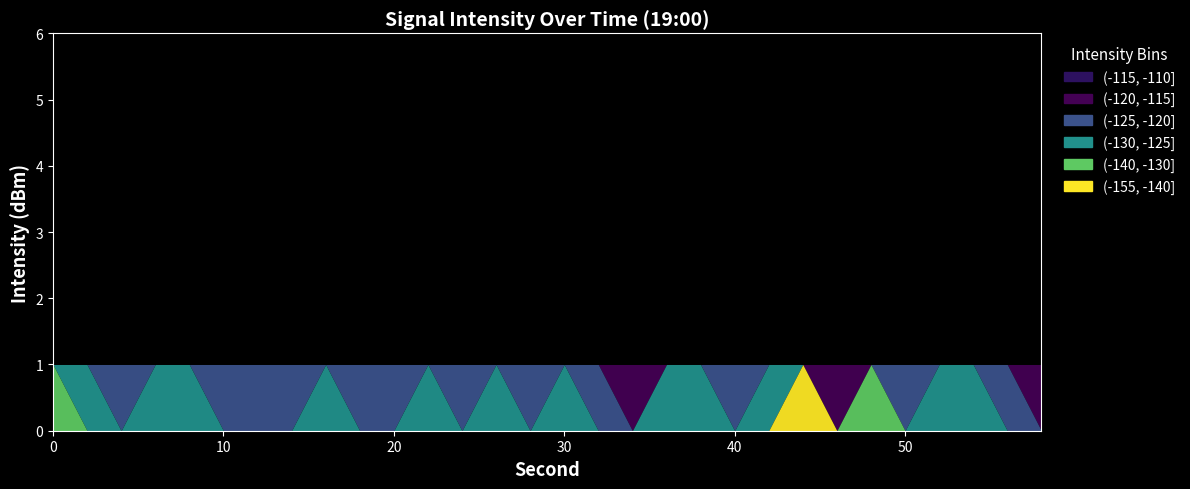

Reading left to right, what are all the values shown in this chart?

(-155, -140]: -134.8	-127.2	-122.8	-127.0	-125.5	-123.8	-120.5	-121.5	-125.8	-123.0	-123.1	-126.5	-120.5	-128.2	-121.1	-127.3	-121.3	-118.5	-126.3	-125.1	-122.3	-127.6	-140.5	-118.8	-130.1	-124.0	-127.9	-128.1	-121.9	-115.8
(-140, -130]: -134.8	-127.2	-122.8	-127.0	-125.5	-123.8	-120.5	-121.5	-125.8	-123.0	-123.1	-126.5	-120.5	-128.2	-121.1	-127.3	-121.3	-118.5	-126.3	-125.1	-122.3	-127.6	-140.5	-118.8	-130.1	-124.0	-127.9	-128.1	-121.9	-115.8
(-130, -125]: -134.8	-127.2	-122.8	-127.0	-125.5	-123.8	-120.5	-121.5	-125.8	-123.0	-123.1	-126.5	-120.5	-128.2	-121.1	-127.3	-121.3	-118.5	-126.3	-125.1	-122.3	-127.6	-140.5	-118.8	-130.1	-124.0	-127.9	-128.1	-121.9	-115.8
(-125, -120]: -134.8	-127.2	-122.8	-127.0	-125.5	-123.8	-120.5	-121.5	-125.8	-123.0	-123.1	-126.5	-120.5	-128.2	-121.1	-127.3	-121.3	-118.5	-126.3	-125.1	-122.3	-127.6	-140.5	-118.8	-130.1	-124.0	-127.9	-128.1	-121.9	-115.8
(-120, -115]: -134.8	-127.2	-122.8	-127.0	-125.5	-123.8	-120.5	-121.5	-125.8	-123.0	-123.1	-126.5	-120.5	-128.2	-121.1	-127.3	-121.3	-118.5	-126.3	-125.1	-122.3	-127.6	-140.5	-118.8	-130.1	-124.0	-127.9	-128.1	-121.9	-115.8